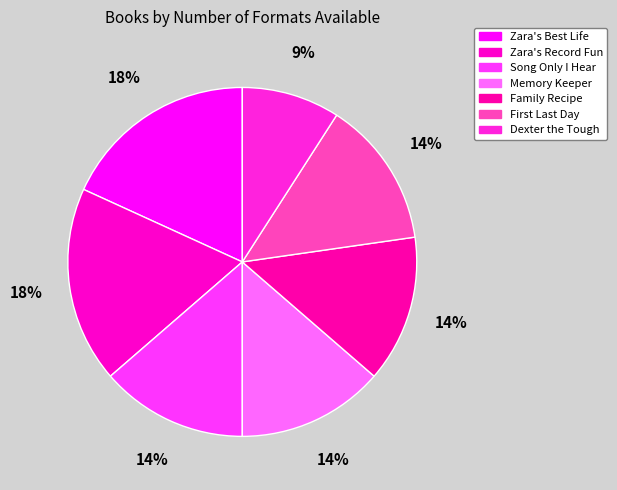

Count the number of slices in the pie.

7